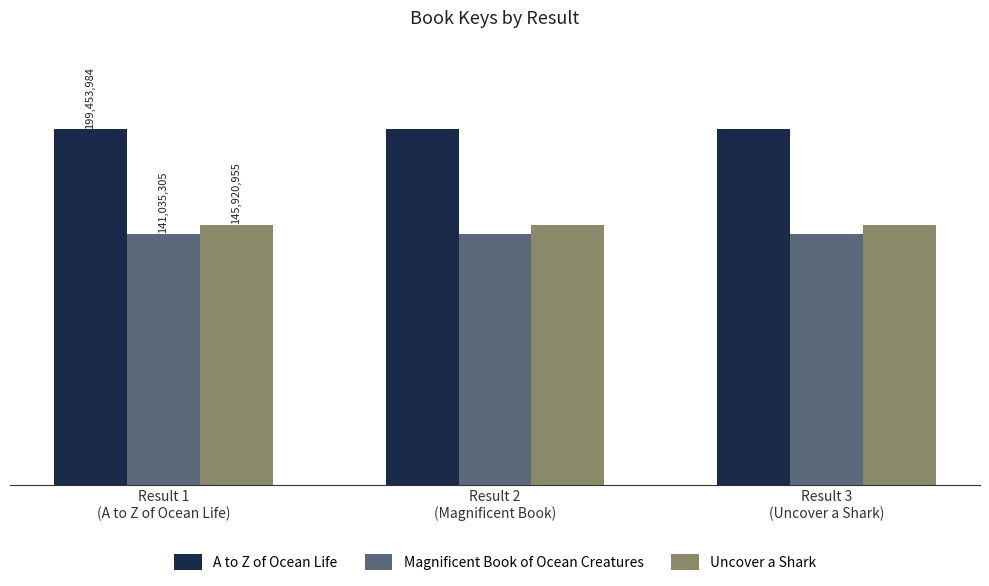

Reading right to left, transcribe all the data shown in this chart.

A to Z of Ocean Life: Result 3
(Uncover a Shark)=199453984	Result 2
(Magnificent Book)=199453984	Result 1
(A to Z of Ocean Life)=199453984
Magnificent Book of Ocean Creatures: Result 3
(Uncover a Shark)=141035305	Result 2
(Magnificent Book)=141035305	Result 1
(A to Z of Ocean Life)=141035305
Uncover a Shark: Result 3
(Uncover a Shark)=145920955	Result 2
(Magnificent Book)=145920955	Result 1
(A to Z of Ocean Life)=145920955